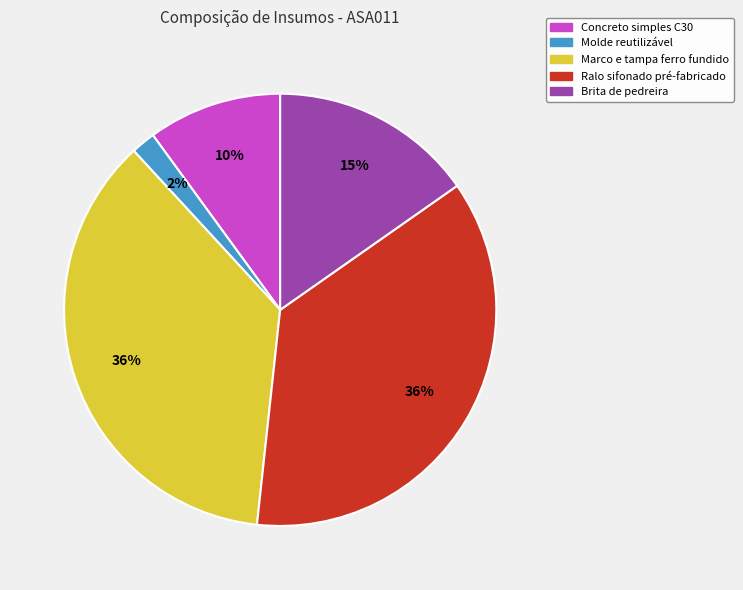

What percentage is the Brita de pedreira slice, to the nearest percent?

15%